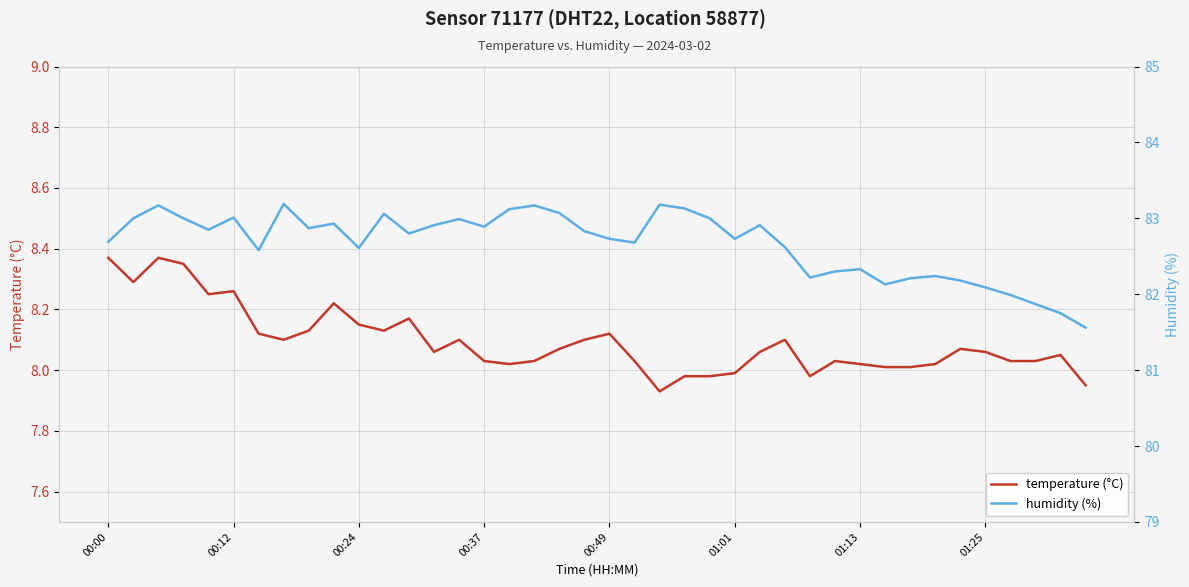

What value does the humidity (%) series have at 18?

83.1